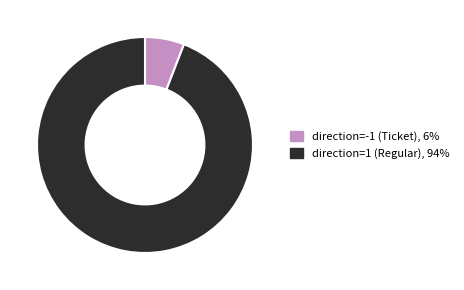

Which has a higher value, direction=-1 (Ticket) or direction=1 (Regular)?

direction=1 (Regular)